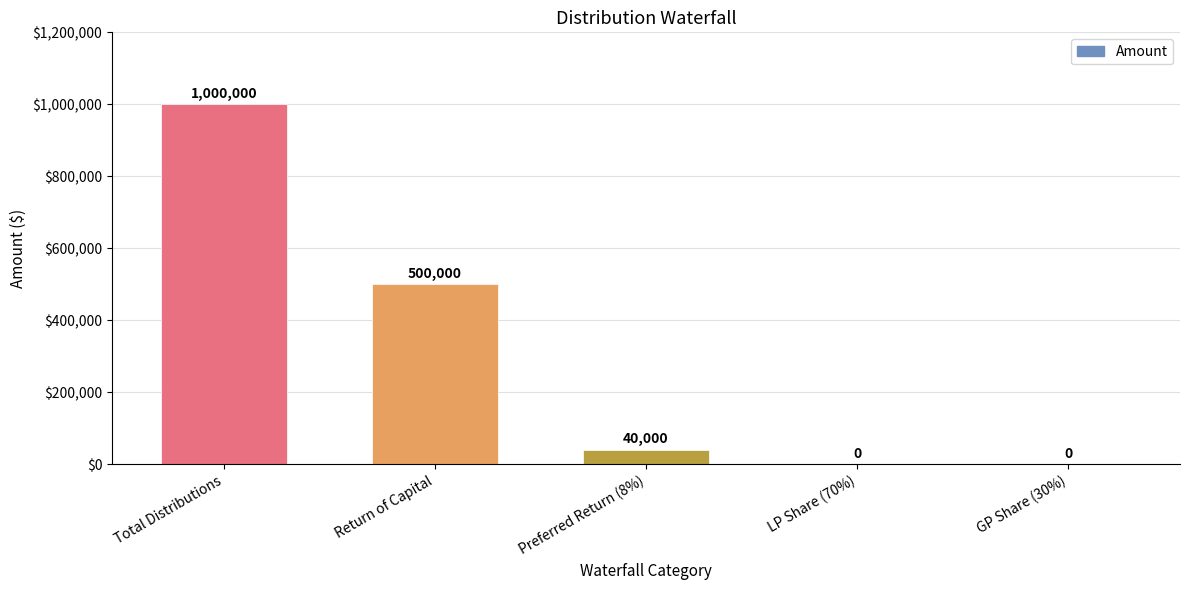

How many values are above zero?

3